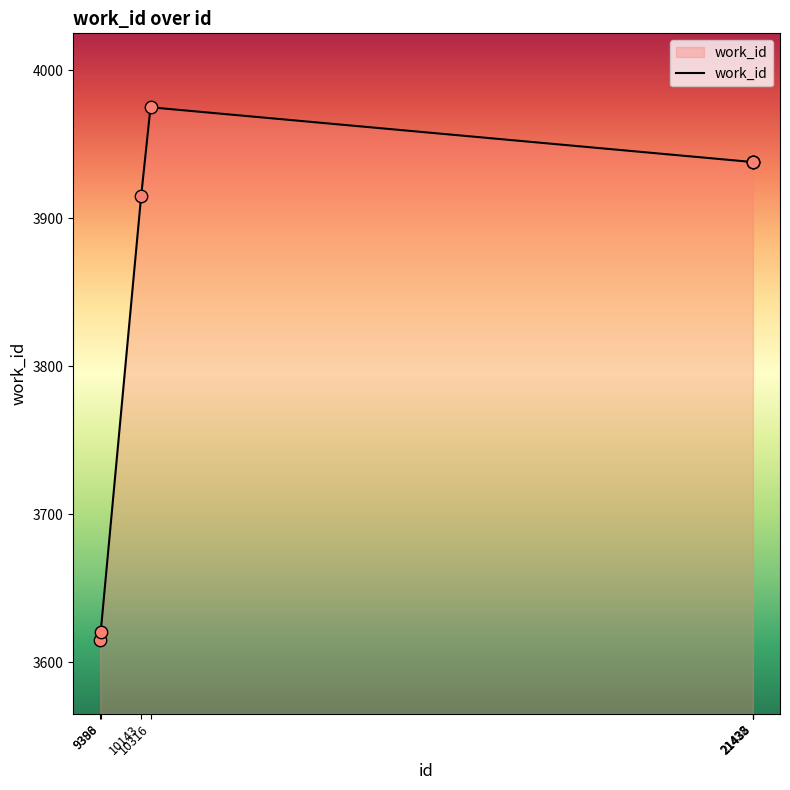

Which has a higher value, 21428 or 9396?

21428